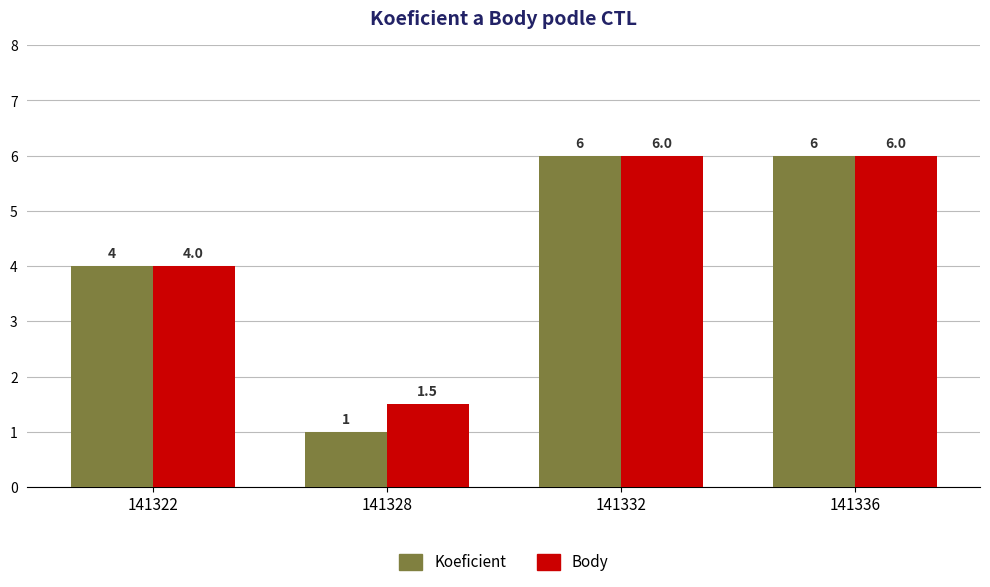

Is it true that Koeficient equals 6.0 at 141336?

True